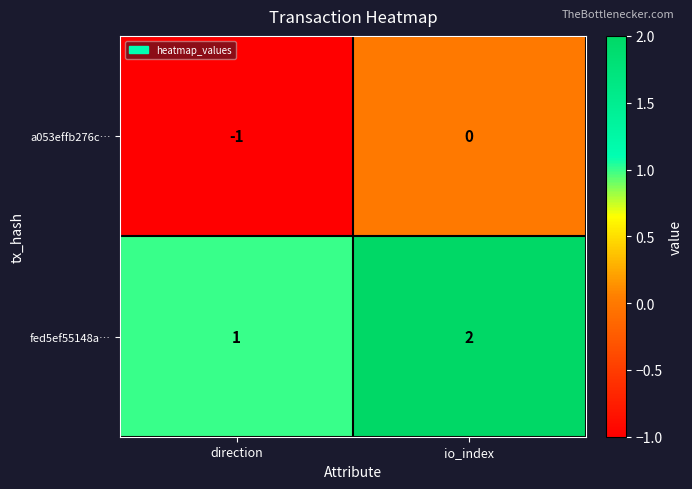

Where is a053effb276c… nearest to the value 0?

io_index